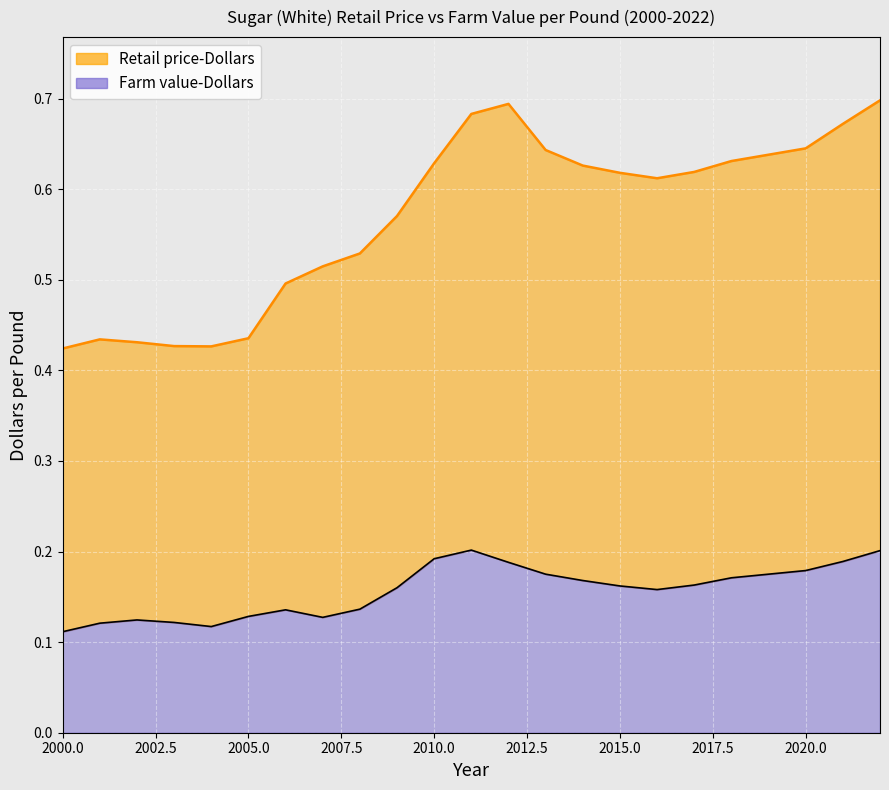

Where is the first local maximum for Farm value-Dollars?

2002